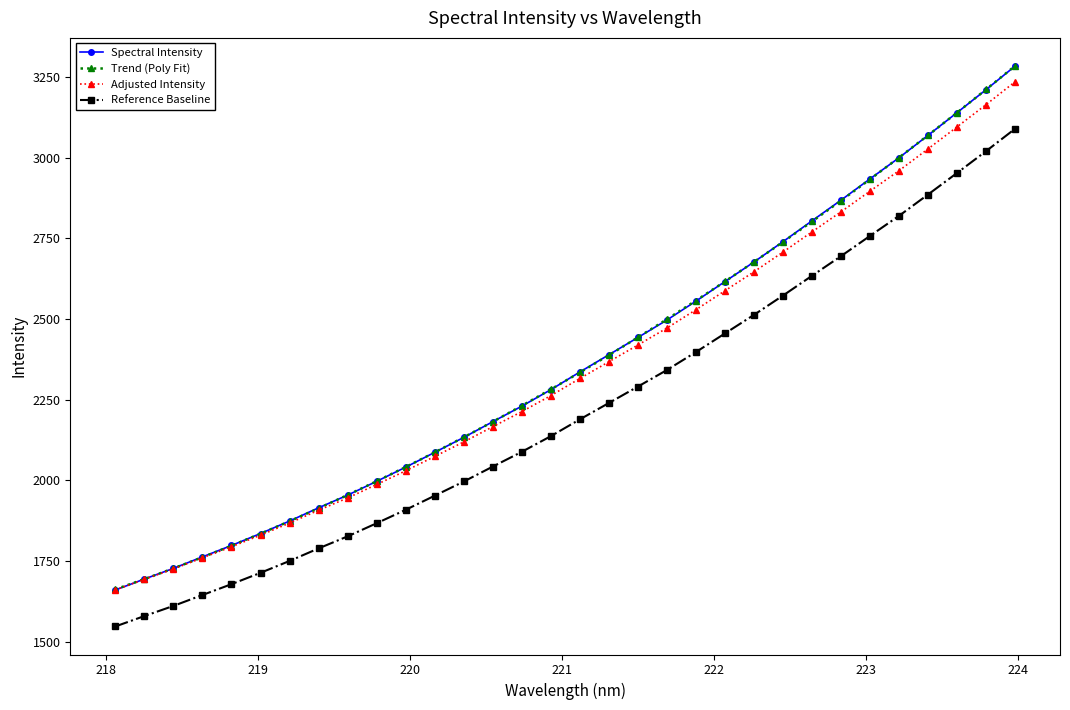

True or false: Reference Baseline and Trend (Poly Fit) intersect in this chart.

False